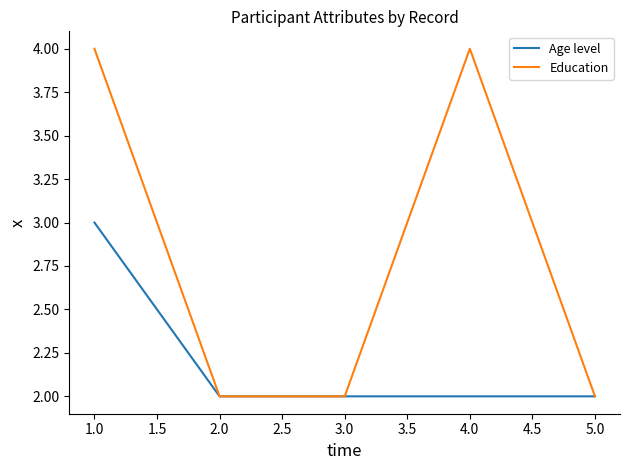

What is the maximum value shown in the chart?

4